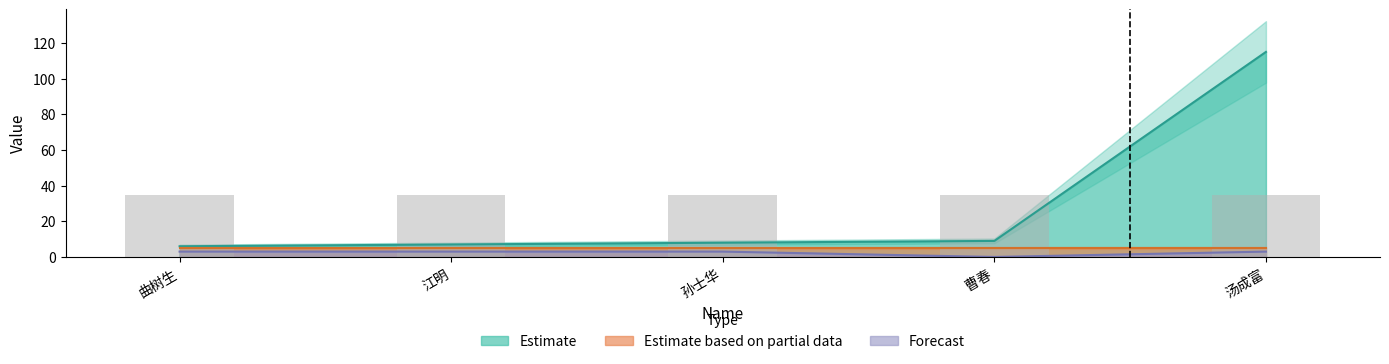

What is the label of the 1st bar from the left?

曲树生